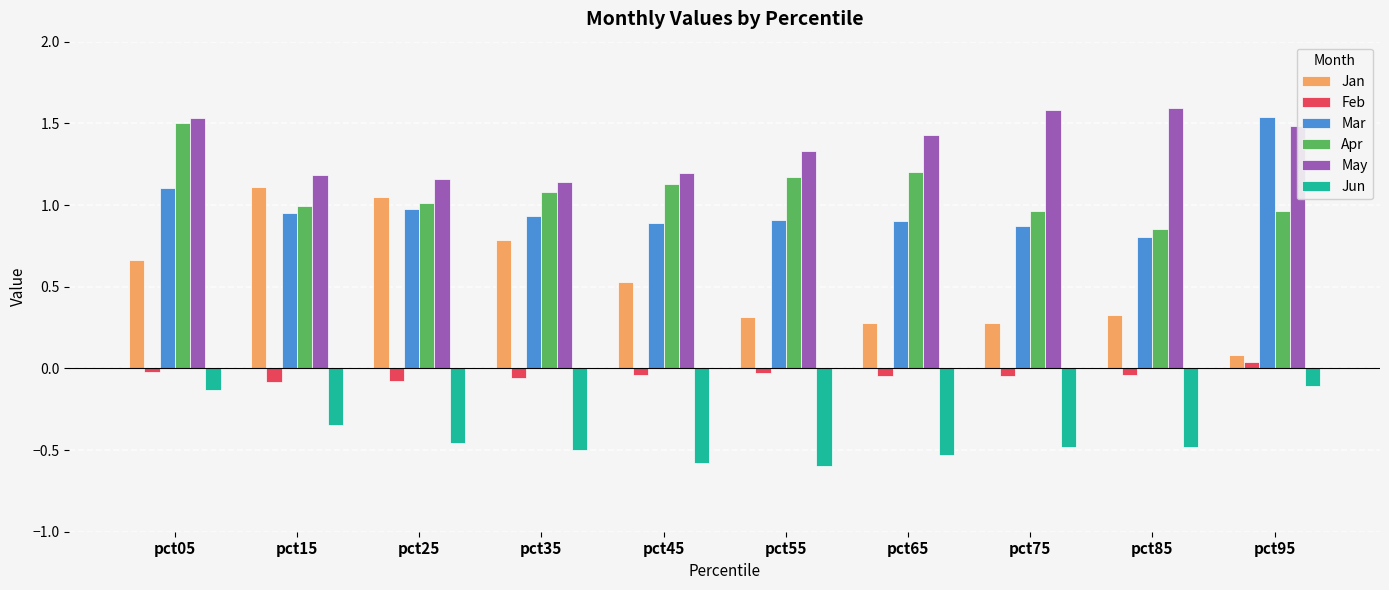

The value of May at pct35 is 0.6. True or false?

False